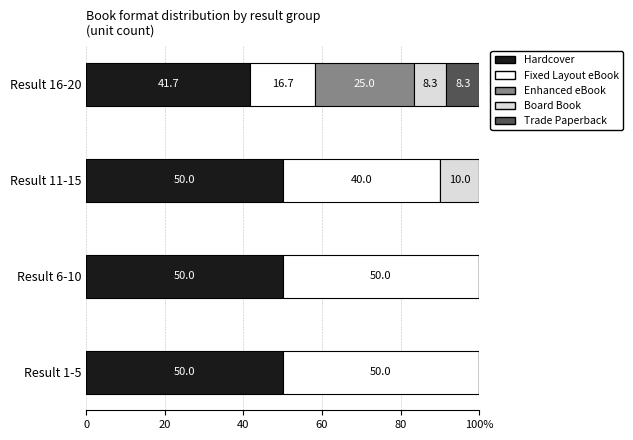

What are all the series names shown in the legend?

Hardcover, Fixed Layout eBook, Enhanced eBook, Board Book, Trade Paperback